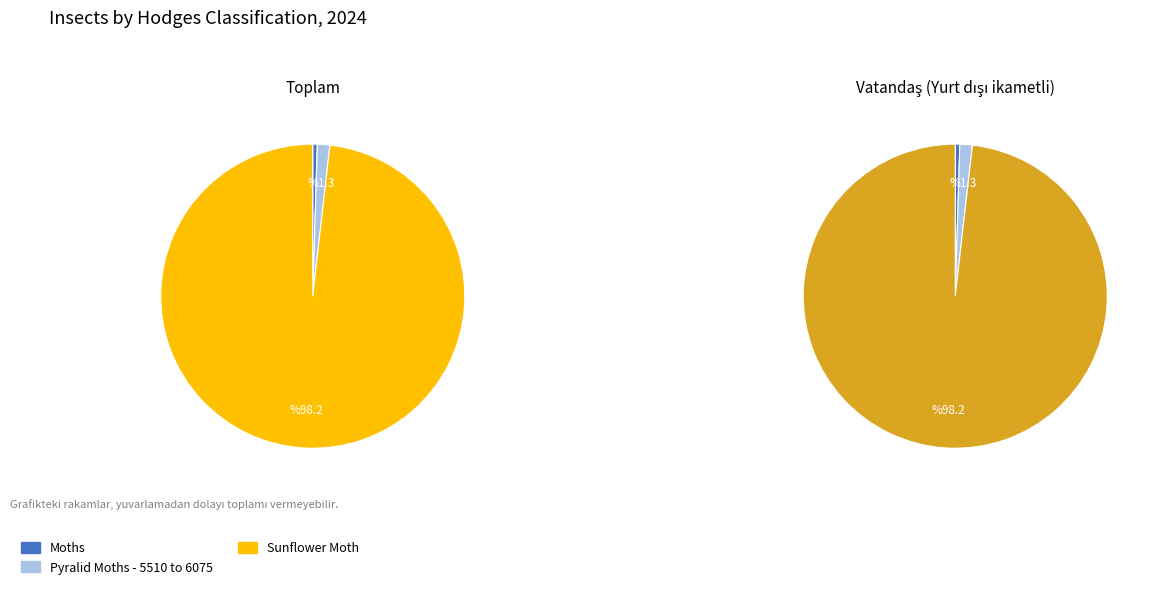

True or false: Sunflower Moth accounts for 99% of the total.

False